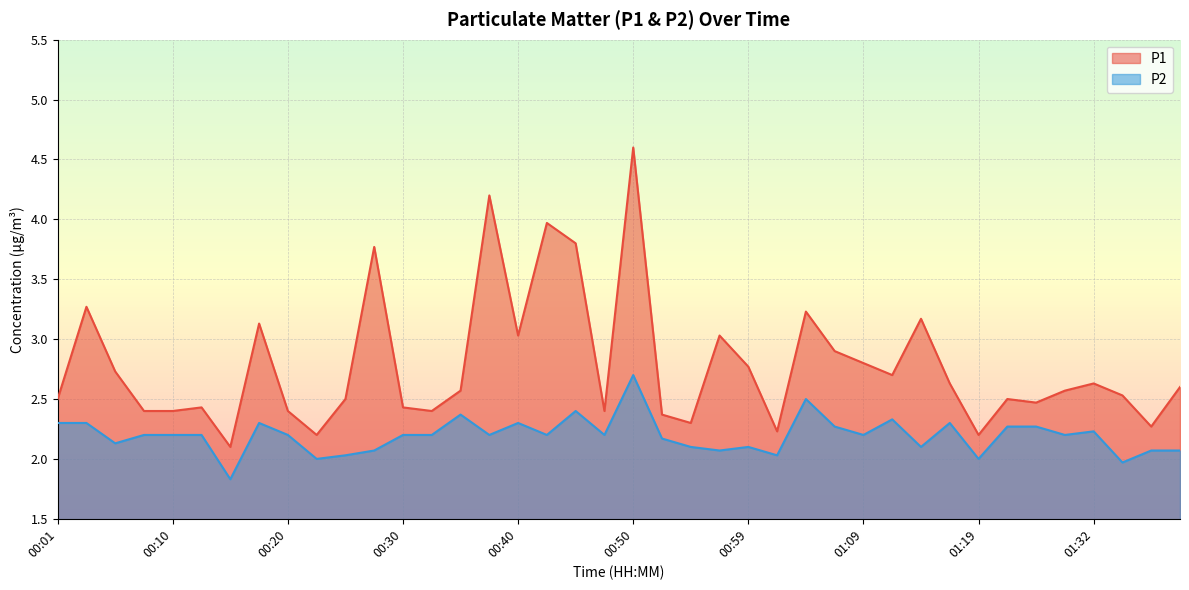

What is the maximum value shown in the chart?

4.6